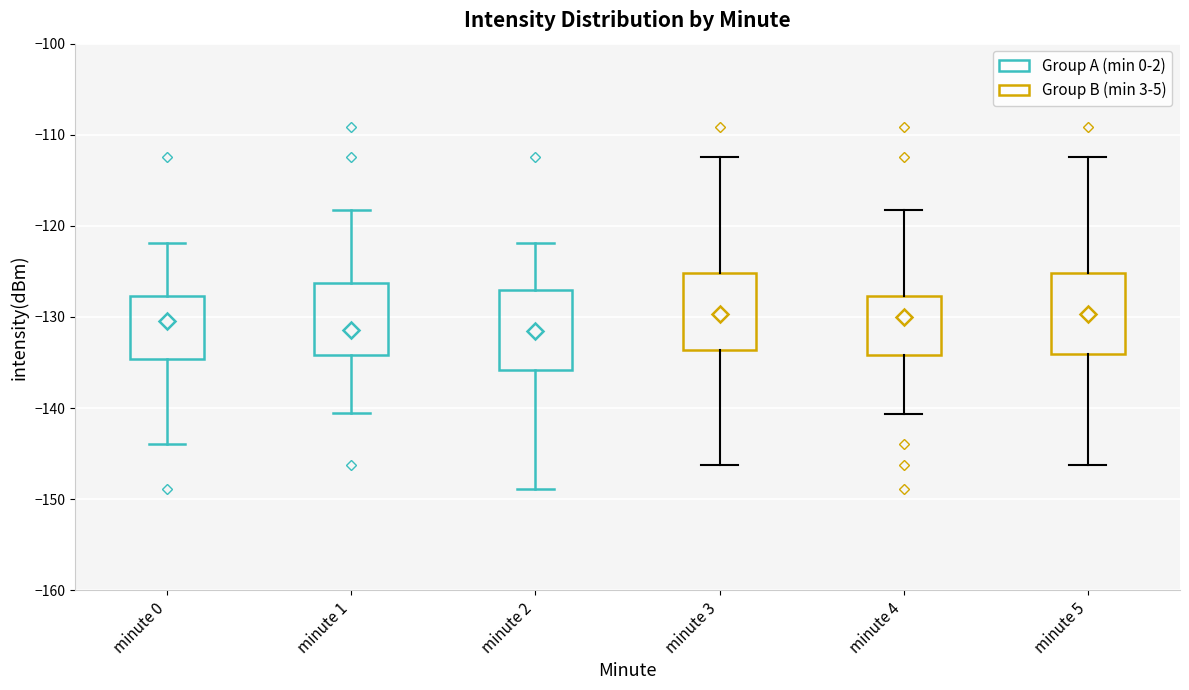

Reading left to right, read every box against the y-axis: the position of its median line, the range the box covers, and the ends of its whiskers. The values are not printed on the chart, so give them approximately, as read against the axis.

minute 0: median -130, box -135 to -128, whiskers -144 to -122
minute 1: median -131, box -134 to -126, whiskers -141 to -118
minute 2: median -131, box -136 to -127, whiskers -149 to -122
minute 3: median -130, box -134 to -125, whiskers -146 to -112
minute 4: median -130, box -134 to -128, whiskers -141 to -118
minute 5: median -130, box -134 to -125, whiskers -146 to -112